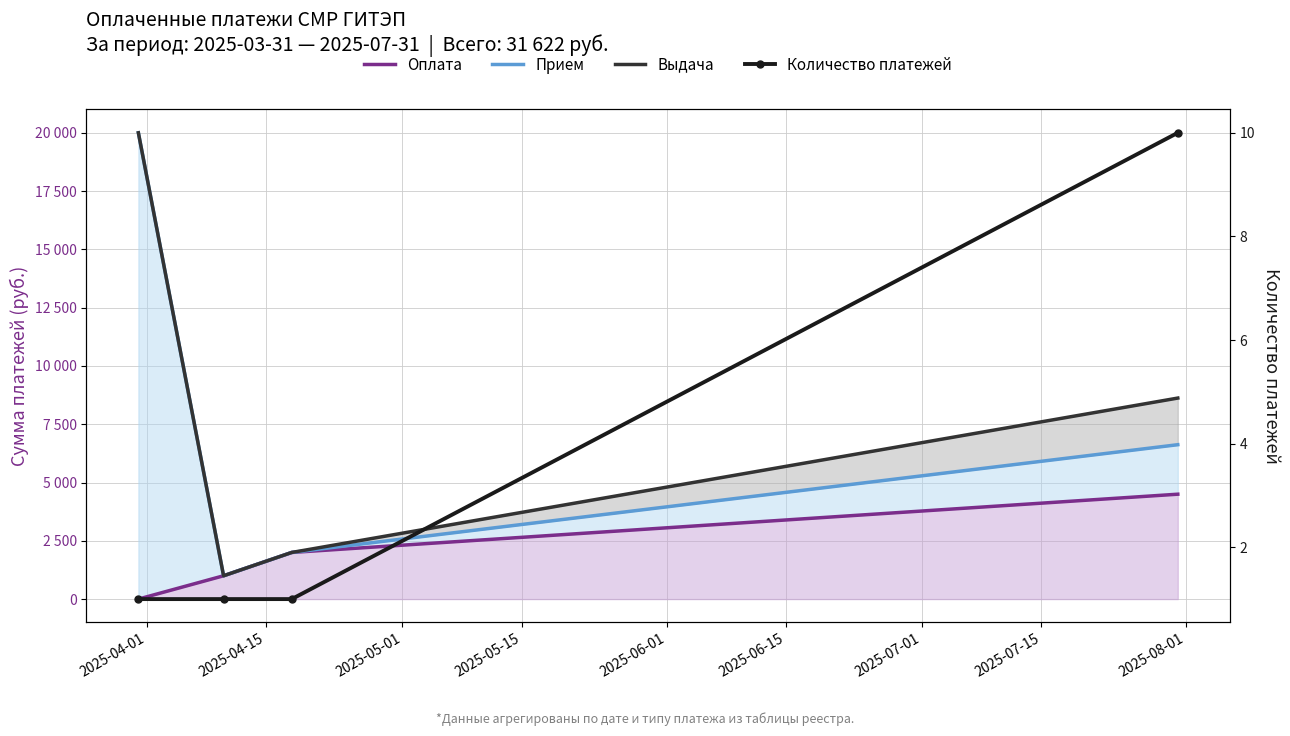

True or false: Выдача and Оплата intersect in this chart.

False